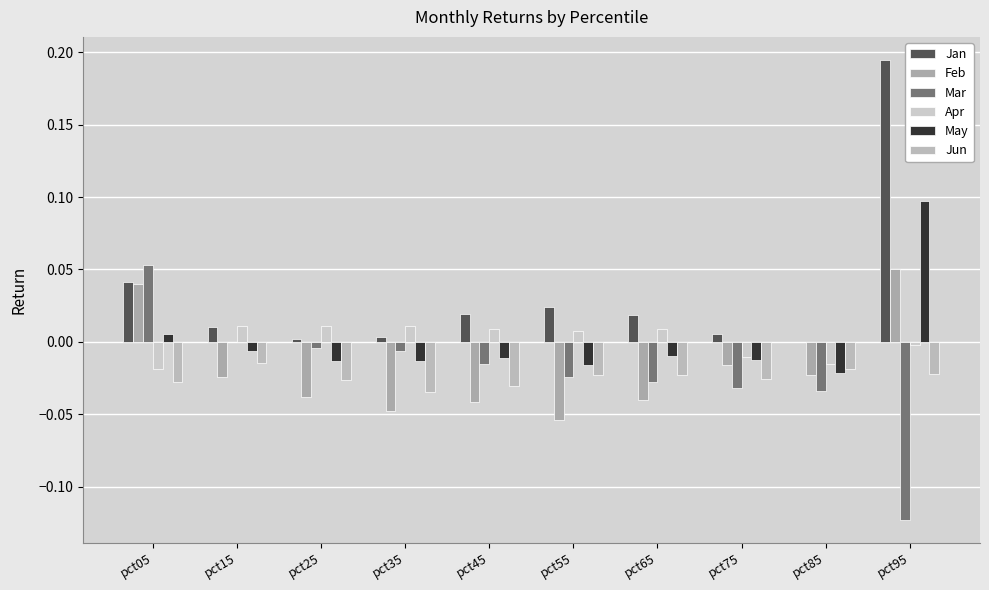

Count the number of data series in this chart.

6